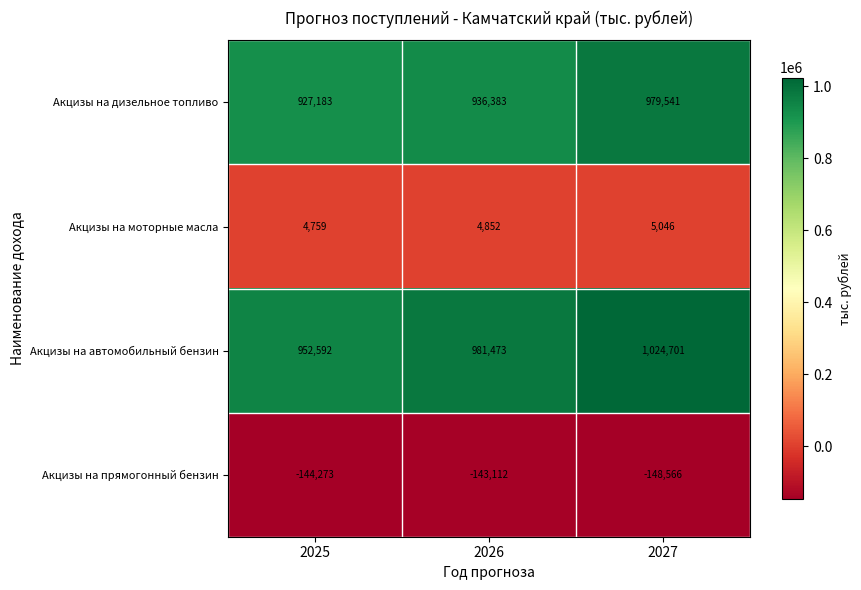

Which series has the largest total across all categories?

Акцизы на автомобильный бензин